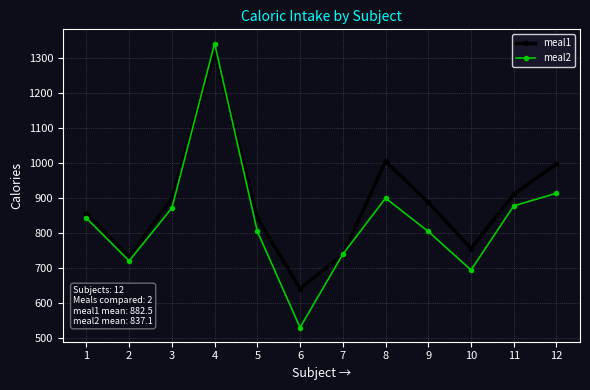

What is the approximate value of meal1 at 7, to the nearest 50?

750